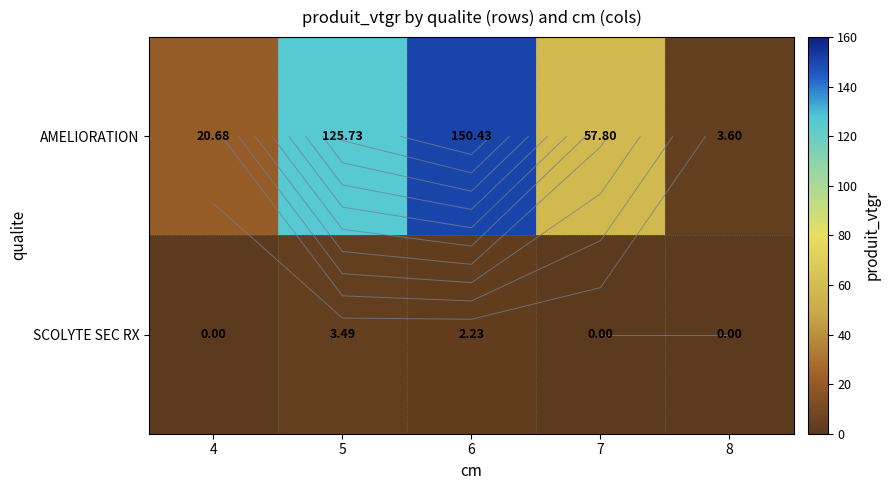

Between 4 and 5, which series saw the biggest shift?

AMELIORATION